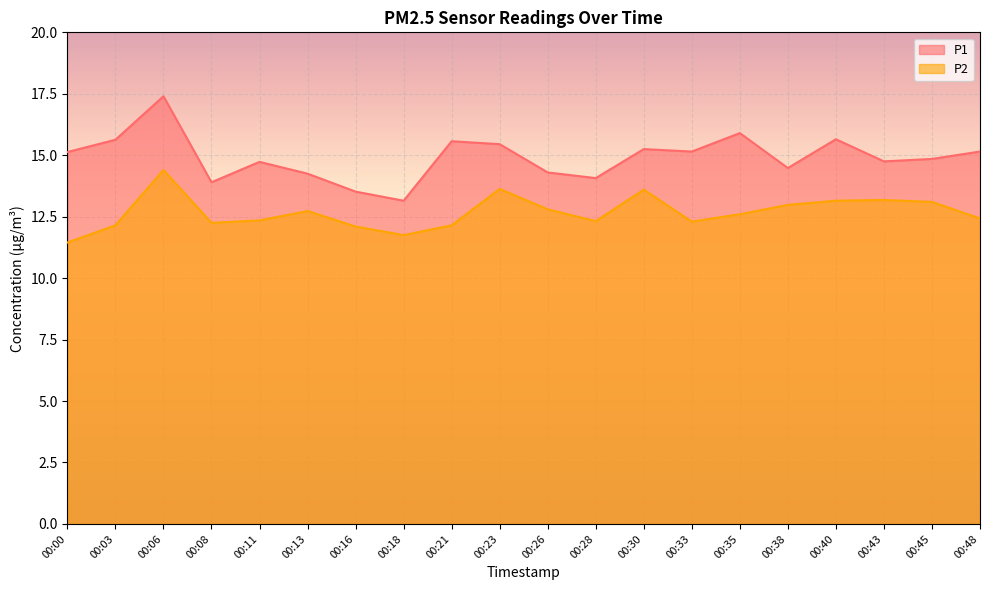

Where is P1 nearest to the value 15?

00:00